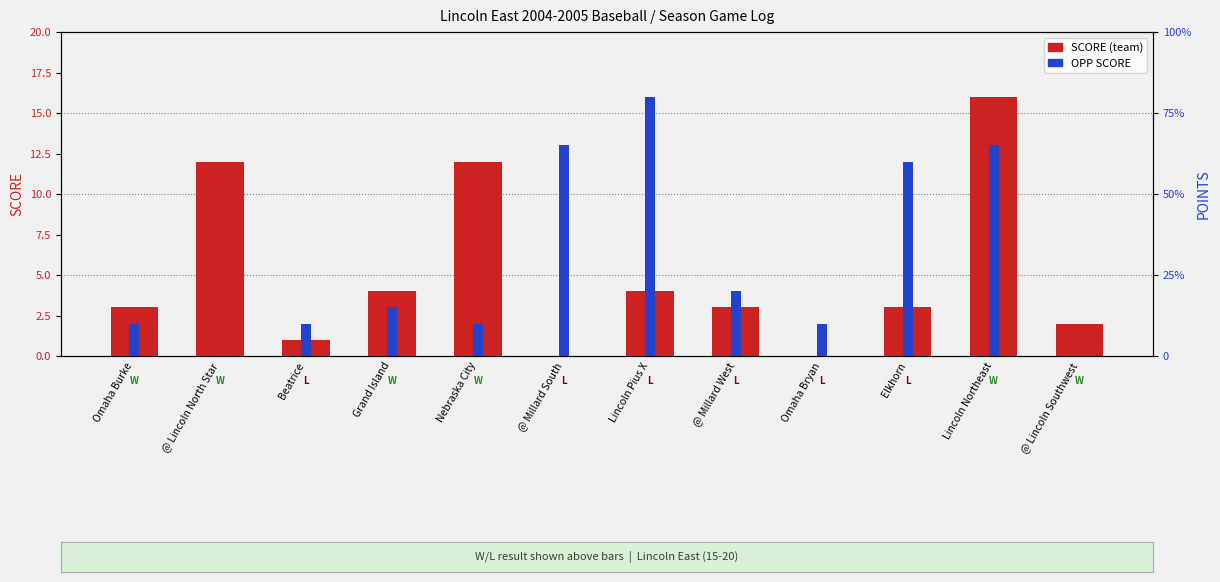

How many bars are there in total?

24